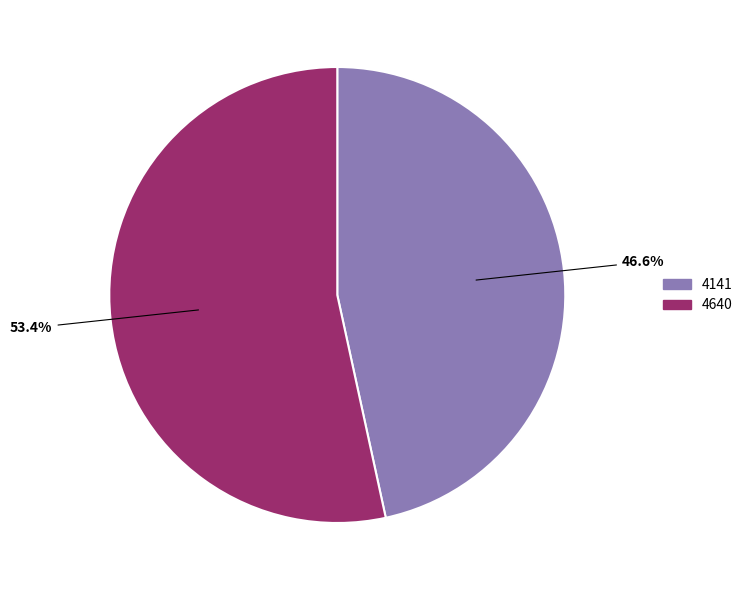

Which slice represents more than half of the pie?

4640